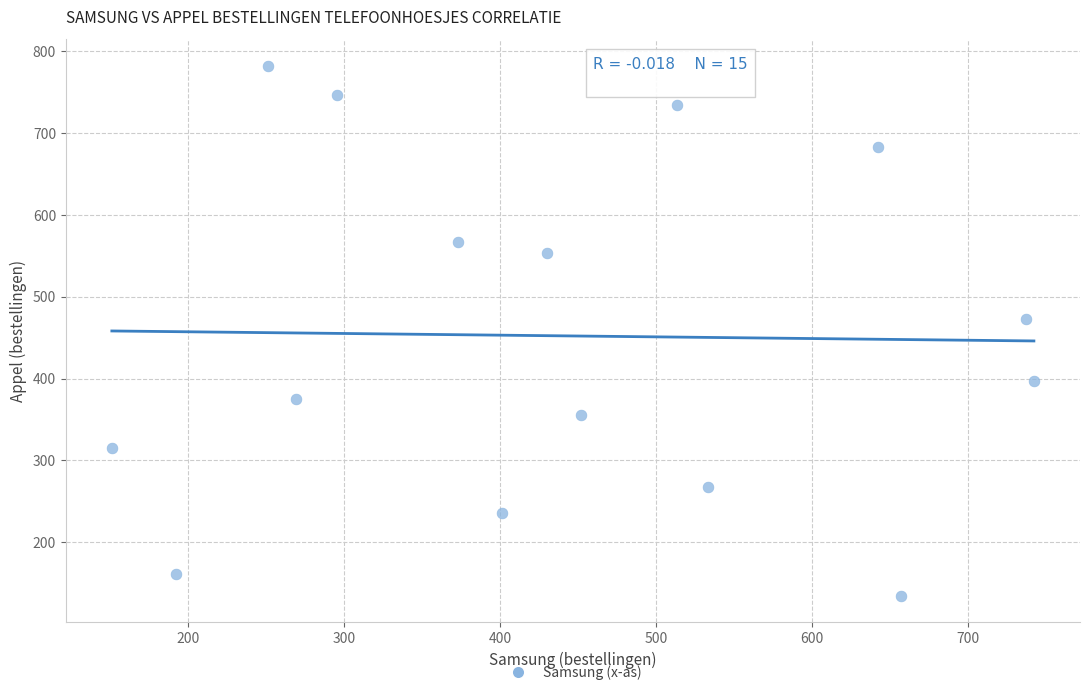

What is the range of X values (max minus min)?

591